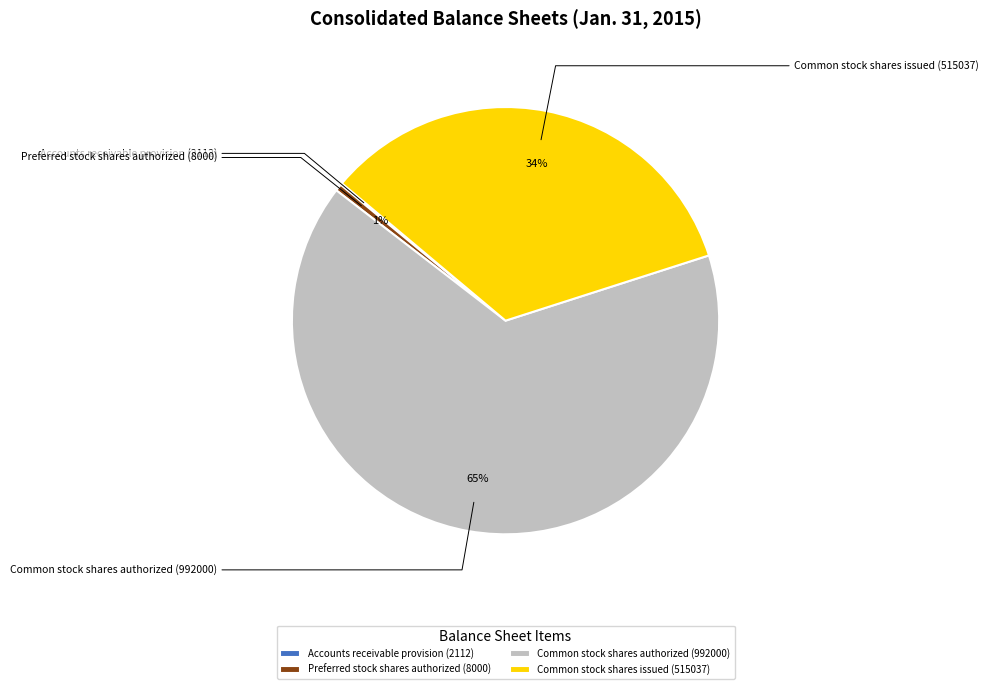

True or false: Common stock shares authorized (992000) accounts for 65% of the total.

True